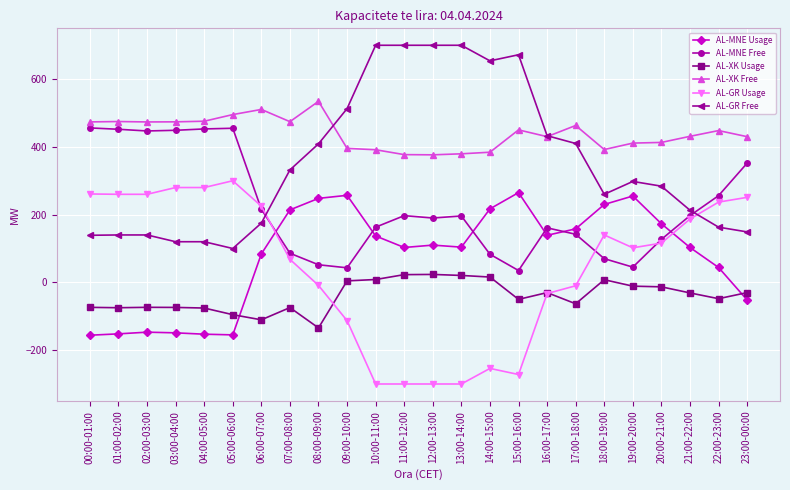

What is the greatest value displayed?

700.0